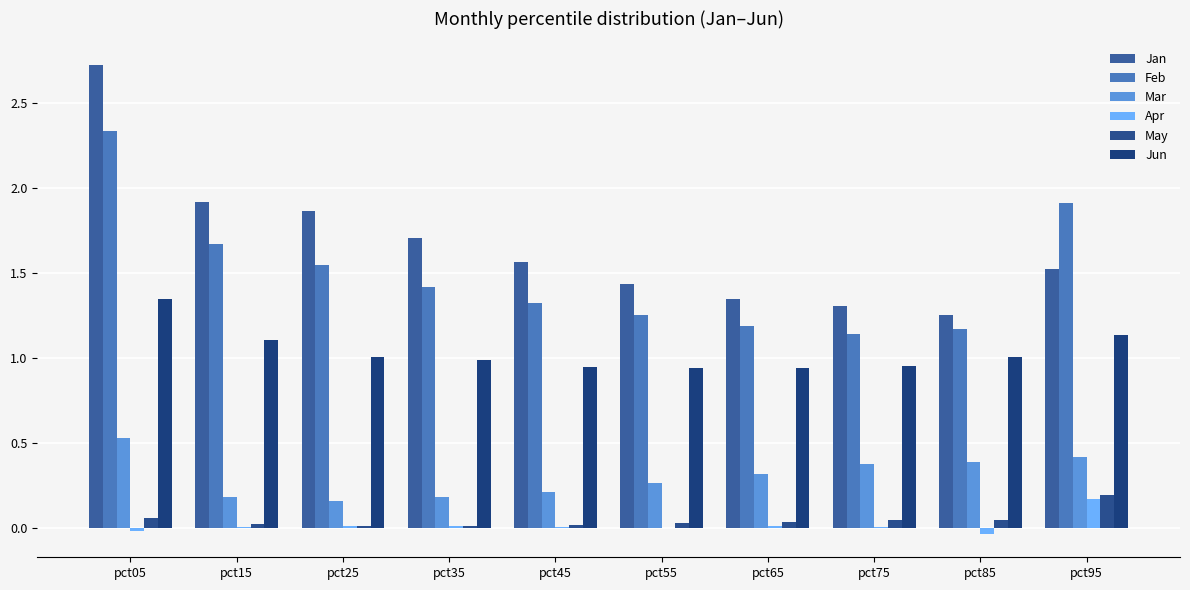

Is the value of Apr at pct75 greater than the value of Jan at pct85?

No